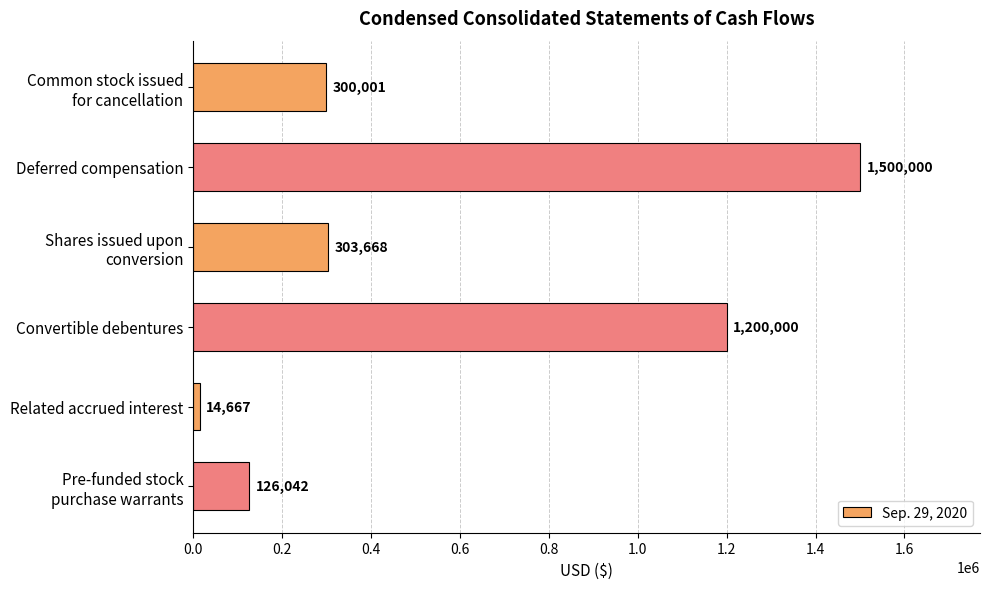

The chart shows a value of 973343 at Deferred compensation. True or false?

False